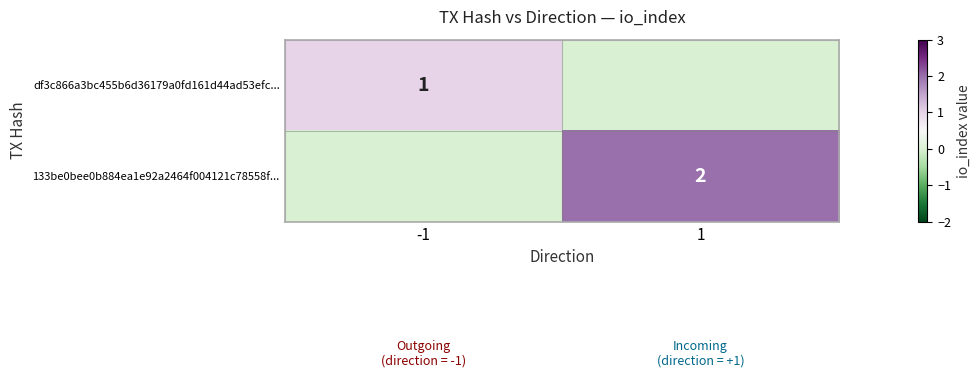

The df3c866a3bc455b6d36179a0fd161d44ad53efc... series shows 0 at -1. True or false?

False